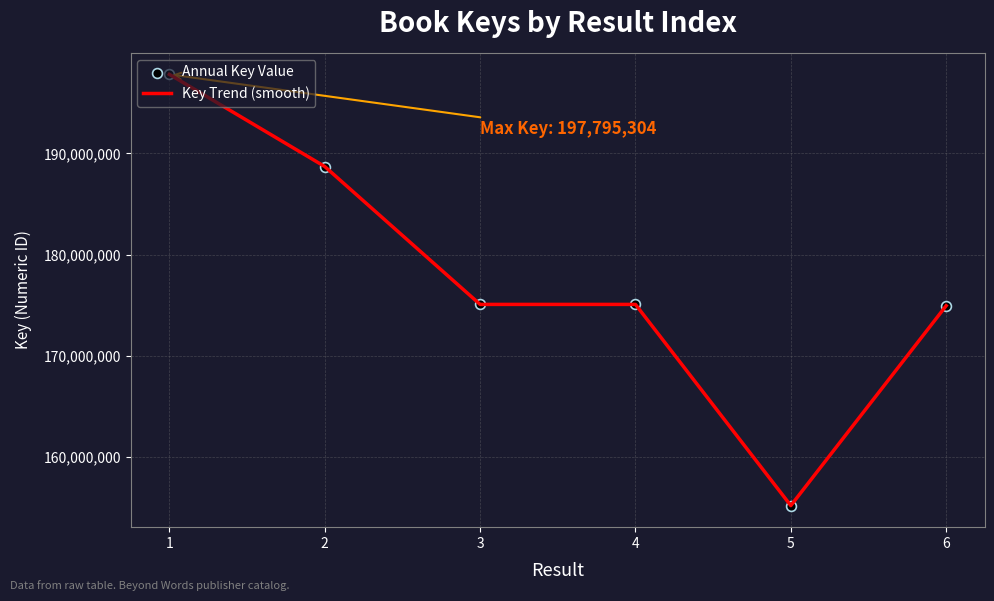

Approximately how many times larger is the value at 1 compared to 6?

1.1